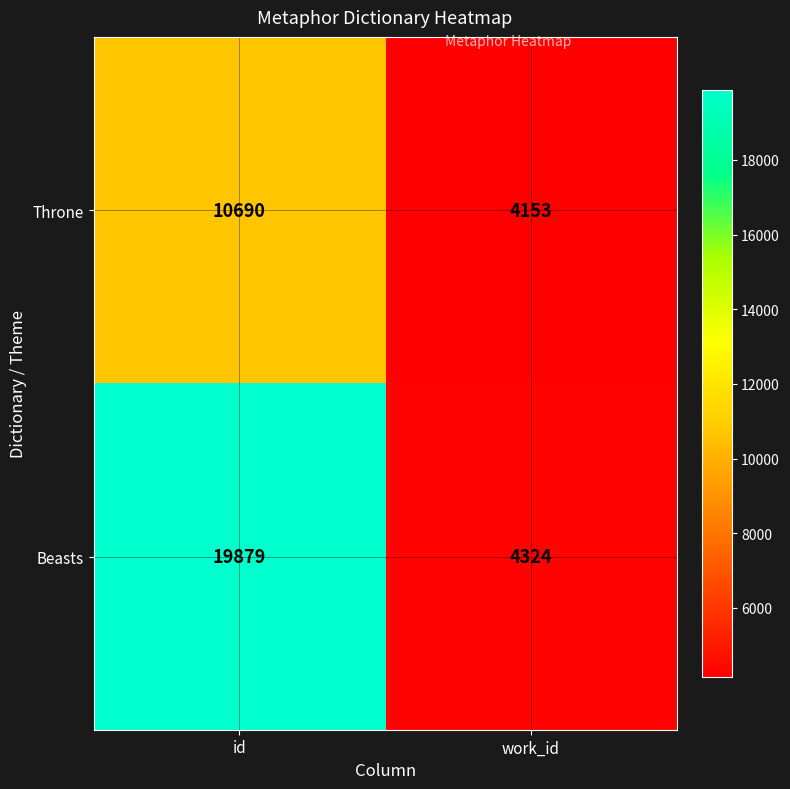

How many categories are shown in the chart?

2